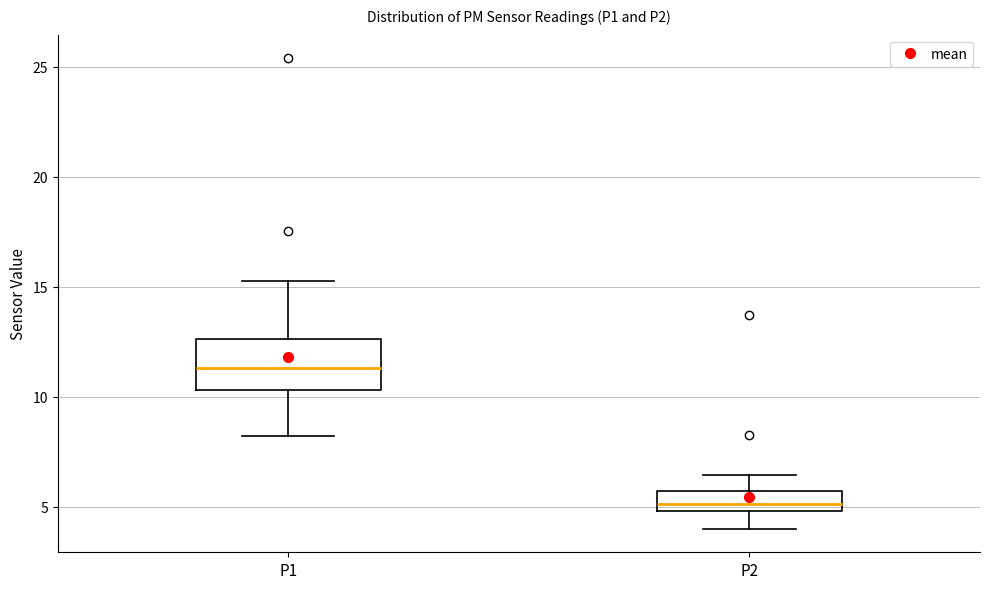

Where is the lower edge of the box for P2 on the y-axis? The values are not printed on the chart, so give them approximately, as read against the axis.

5.0